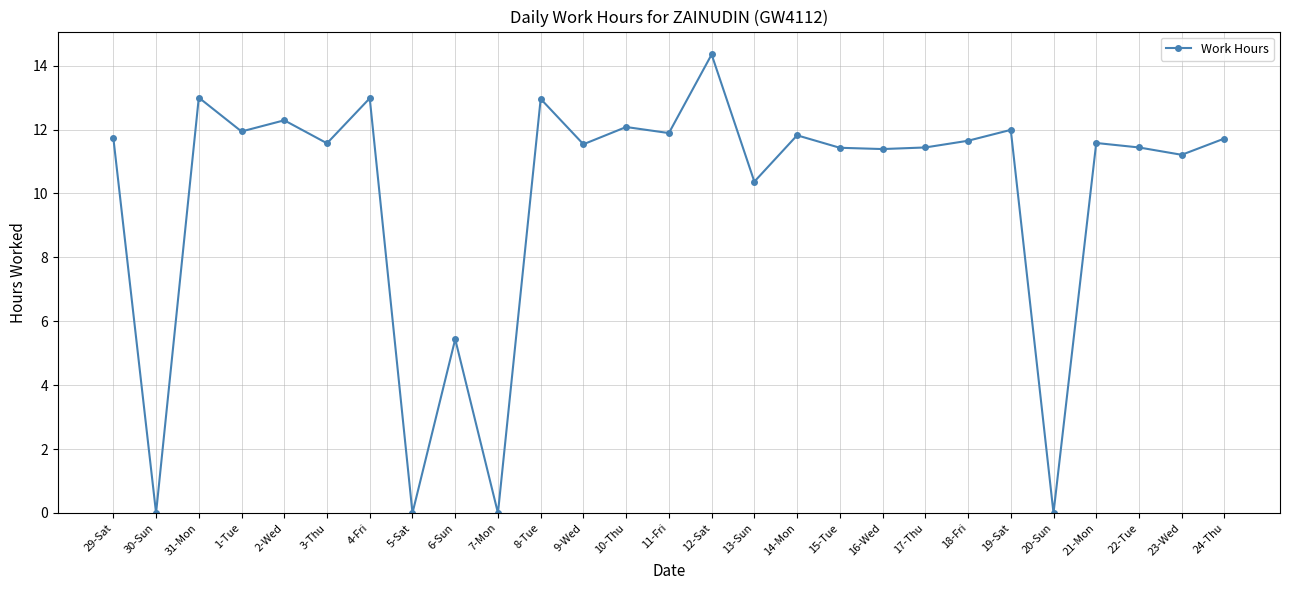

Where is the first local maximum?

31-Mon